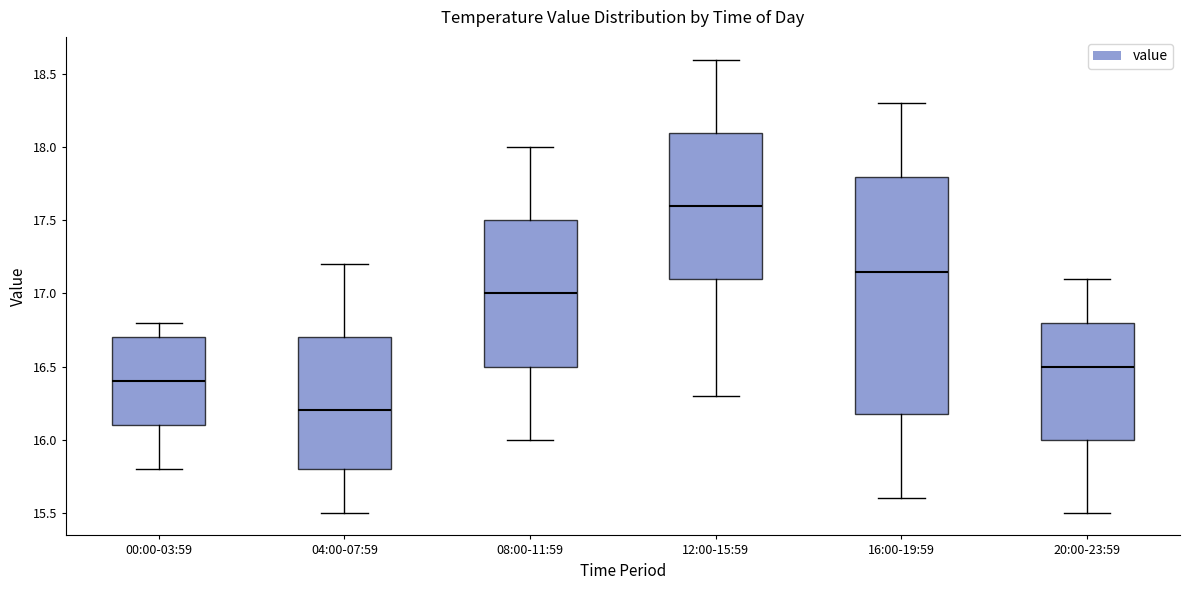

Where is the lower edge of the box for 12:00-15:59 on the y-axis? The values are not printed on the chart, so give them approximately, as read against the axis.

17.10